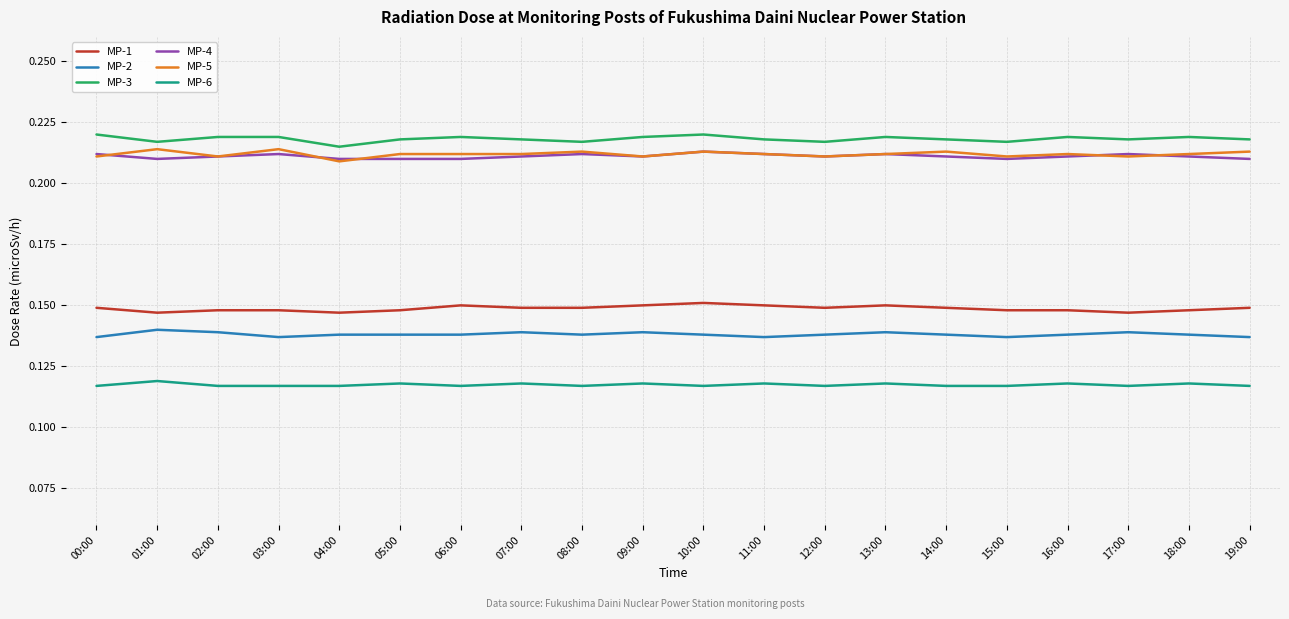

At how many categories does at least one series exceed 0?

20